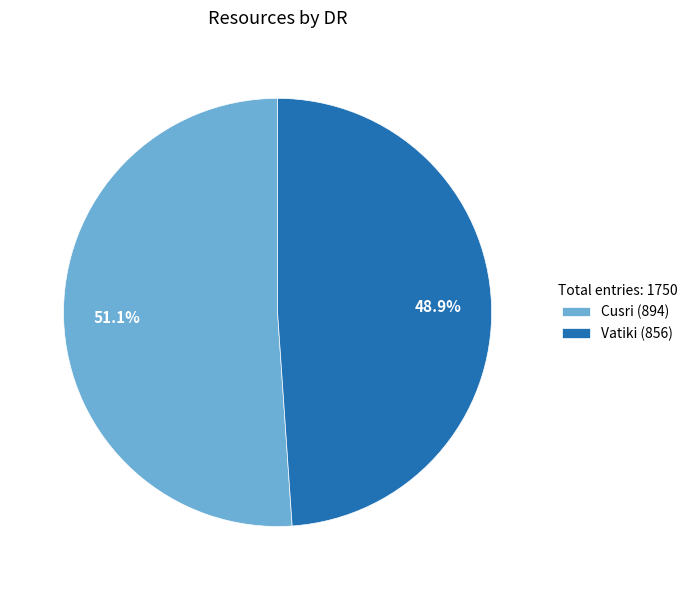

How many segments does this pie chart have?

2